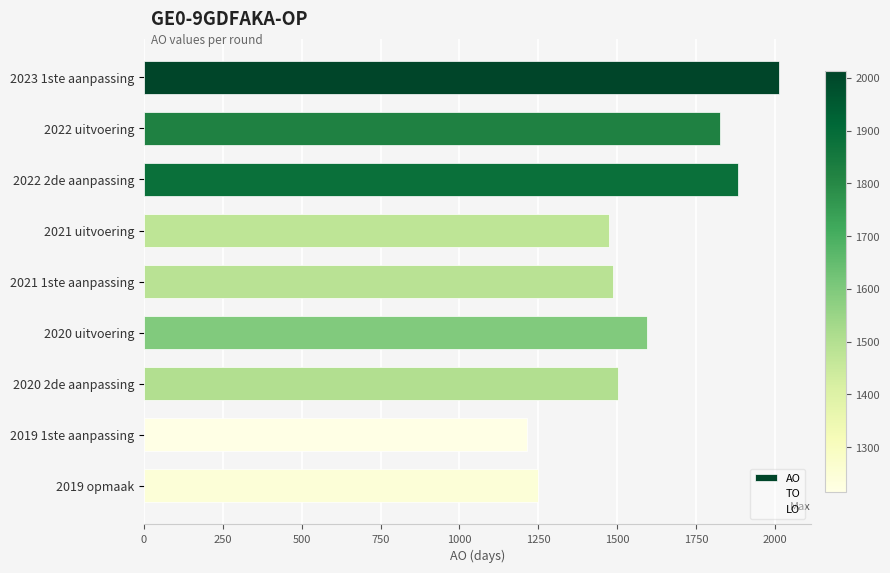

True or false: the data shows 490 at 2019 opmaak.

False